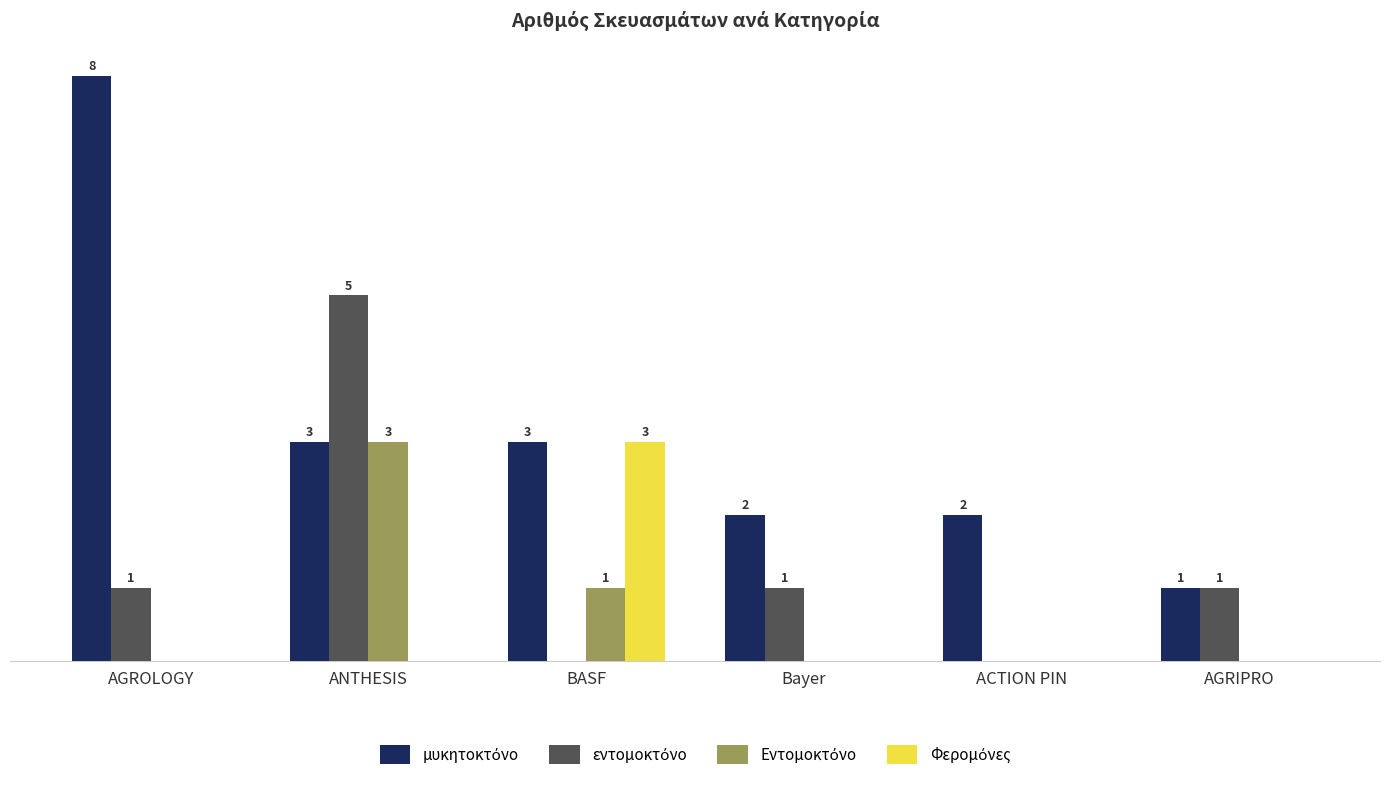

At which category is the sum across all series the highest?

ANTHESIS